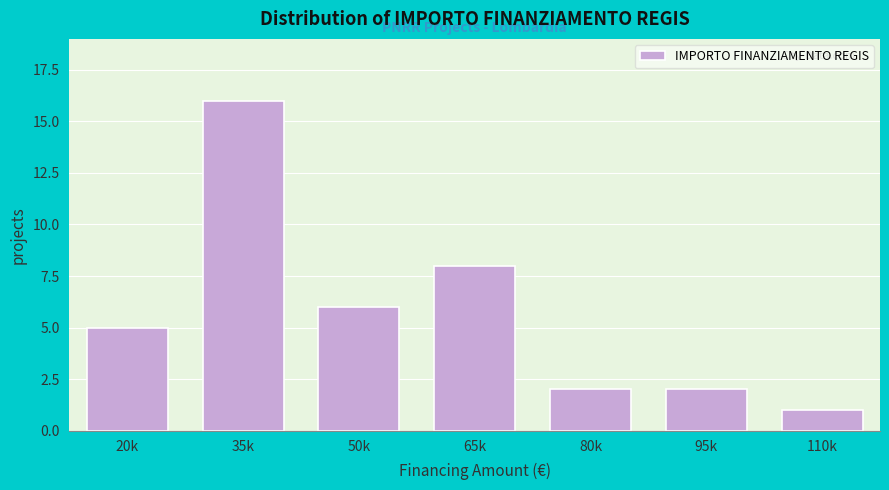

Reading left to right, what are all the values shown in this chart?

20k=5	35k=16	50k=6	65k=8	80k=2	95k=2	110k=1